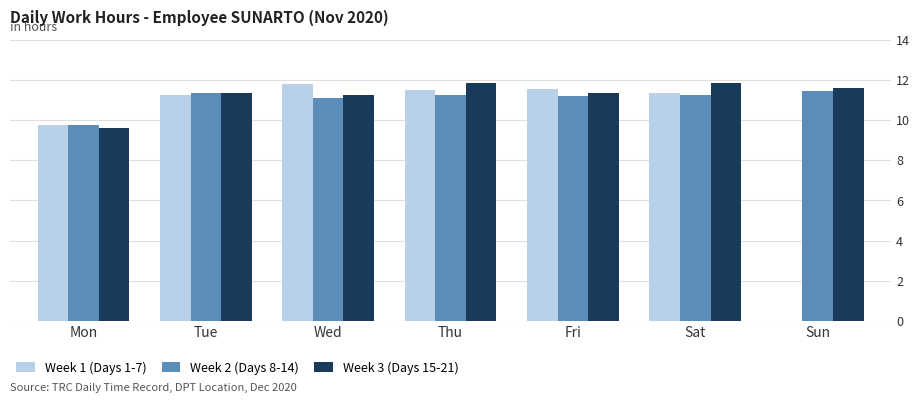

The value of Week 1 (Days 1-7) at Wed is 3.7. True or false?

False